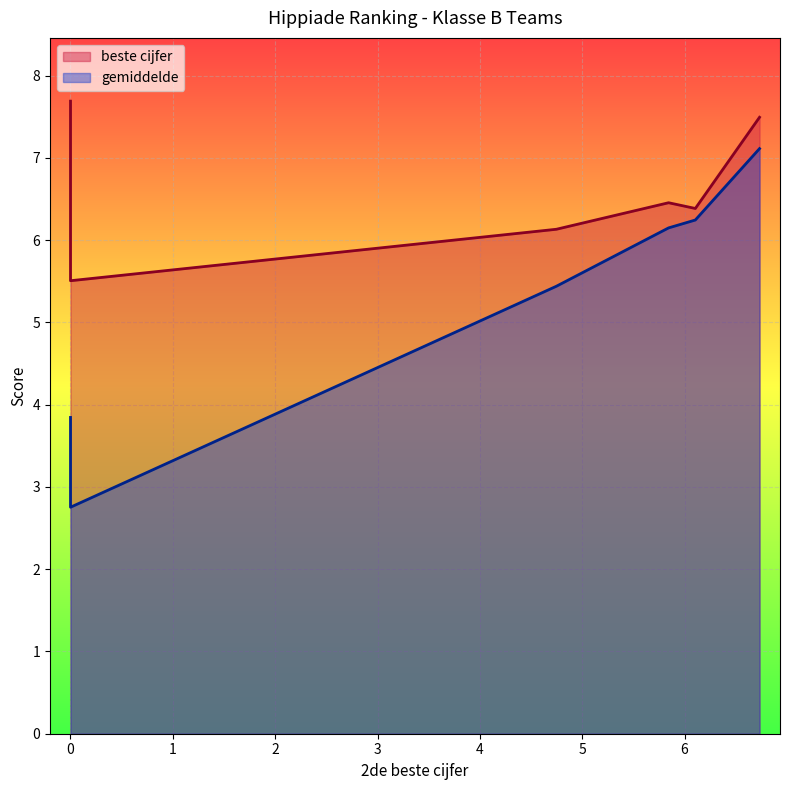

True or false: gemiddelde and beste cijfer cross at least once.

False